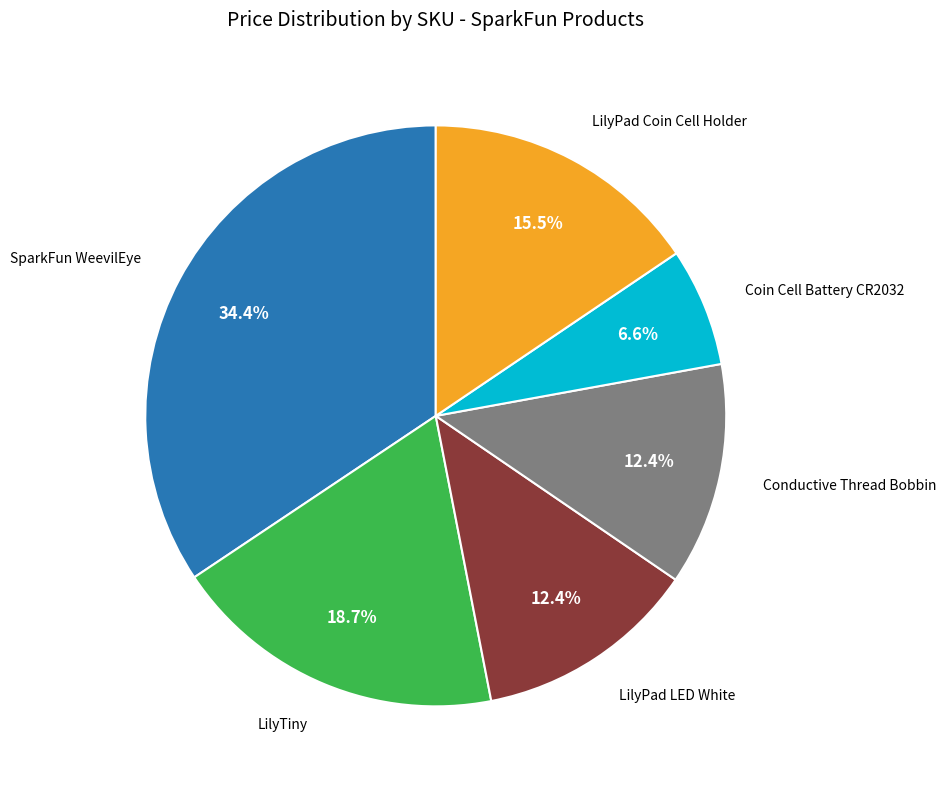

What is the smallest slice in the pie chart?

Coin Cell Battery CR2032